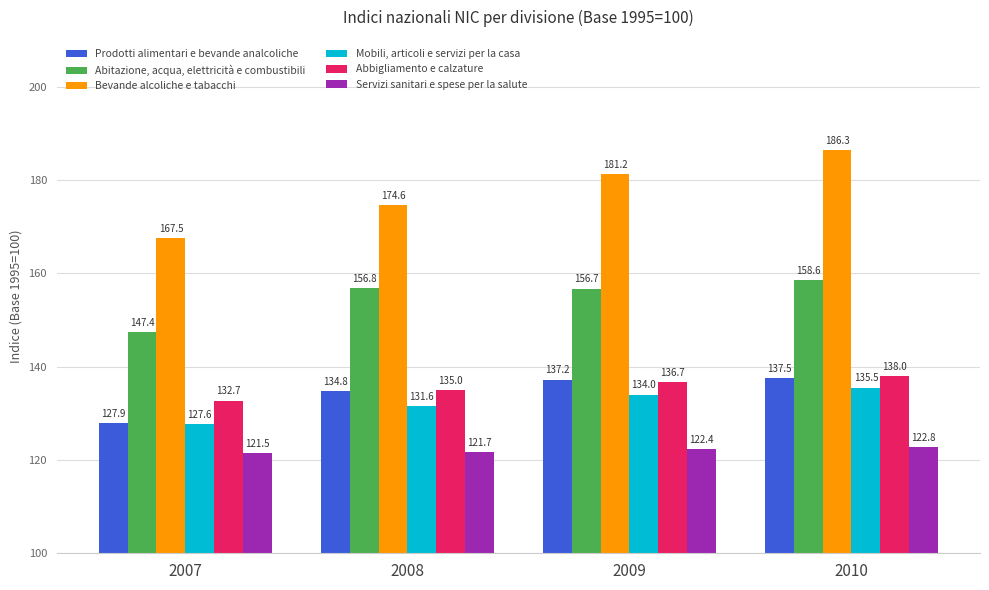

What is the minimum value for Bevande alcoliche e tabacchi?

167.5